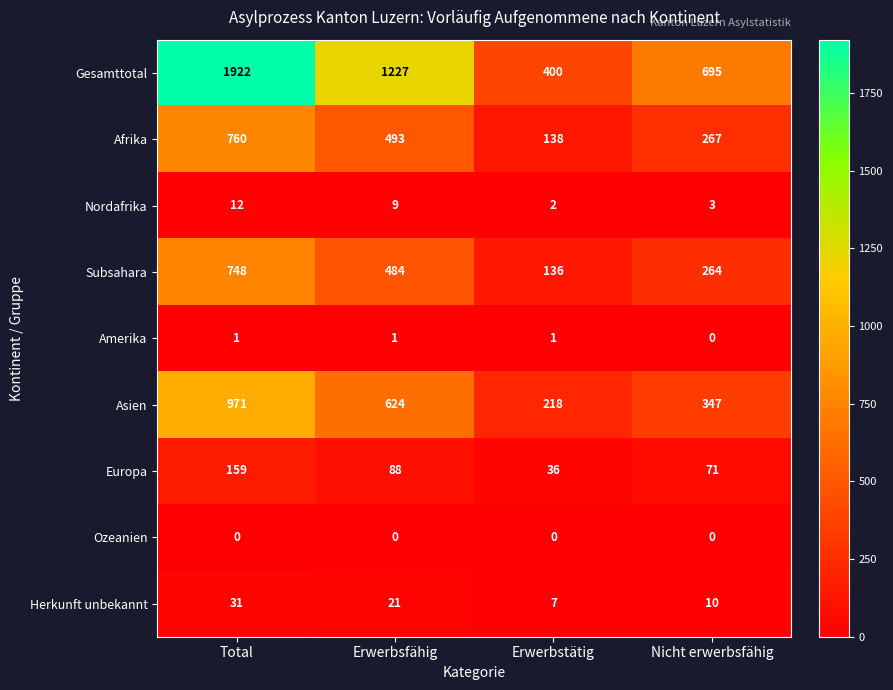

Which category has the lowest value in the Asien series?

Erwerbstätig